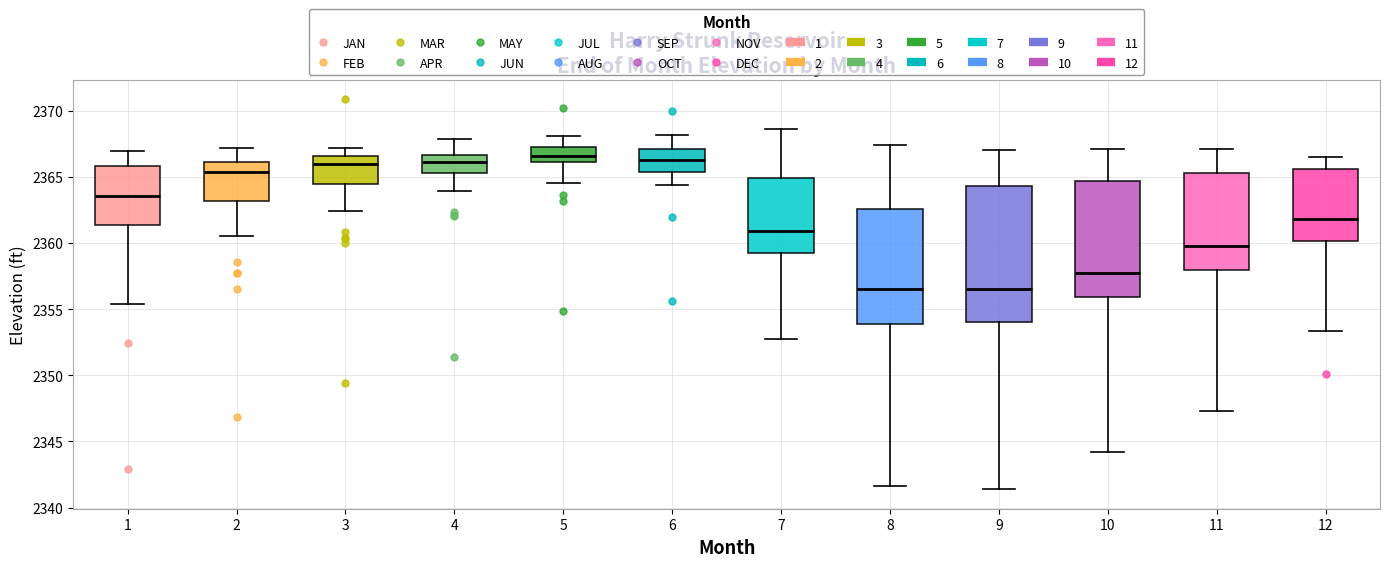

Reading left to right, transcribe this box plot: for each box, give where its median line is, the range the box spans, and where its two whiskers end, as read against the y-axis. The values are not printed on the chart, so give them approximately, as read against the axis.

1: median 2363.5, box 2361.5 to 2366.0, whiskers 2355.5 to 2367.0
2: median 2365.5, box 2363.0 to 2366.0, whiskers 2360.5 to 2367.0
3: median 2366.0, box 2364.5 to 2366.5, whiskers 2362.5 to 2367.0
4: median 2366.0, box 2365.5 to 2366.5, whiskers 2364.0 to 2368.0
5: median 2366.5, box 2366.0 to 2367.0, whiskers 2364.5 to 2368.0
6: median 2366.5, box 2365.5 to 2367.0, whiskers 2364.5 to 2368.0
7: median 2361.0, box 2359.0 to 2365.0, whiskers 2352.5 to 2368.5
8: median 2356.5, box 2354.0 to 2362.5, whiskers 2341.5 to 2367.5
9: median 2356.5, box 2354.0 to 2364.5, whiskers 2341.5 to 2367.0
10: median 2357.5, box 2356.0 to 2364.5, whiskers 2344.0 to 2367.0
11: median 2360.0, box 2358.0 to 2365.5, whiskers 2347.5 to 2367.0
12: median 2362.0, box 2360.0 to 2365.5, whiskers 2353.5 to 2366.5